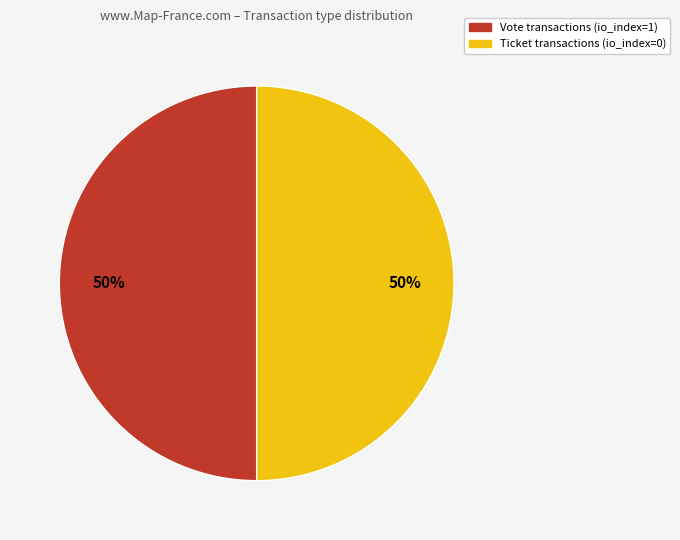

To the nearest percent, what is the average slice percentage?

50%